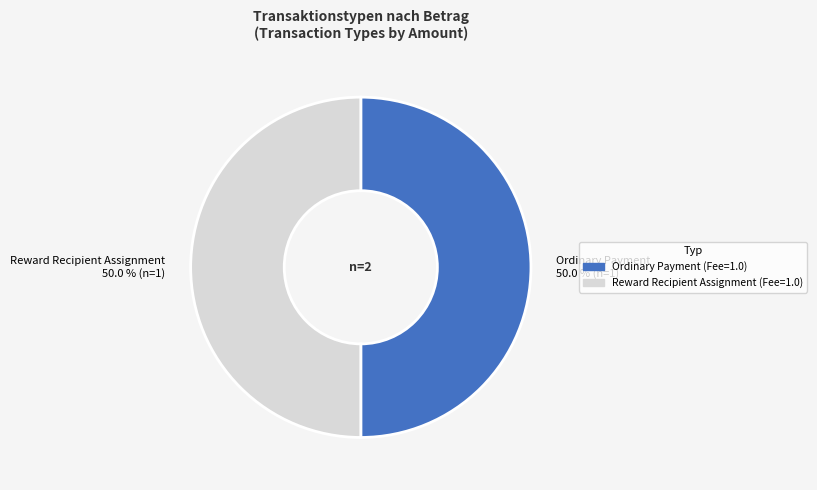

What percentage is NOT represented by Reward Recipient Assignment?

50.0%